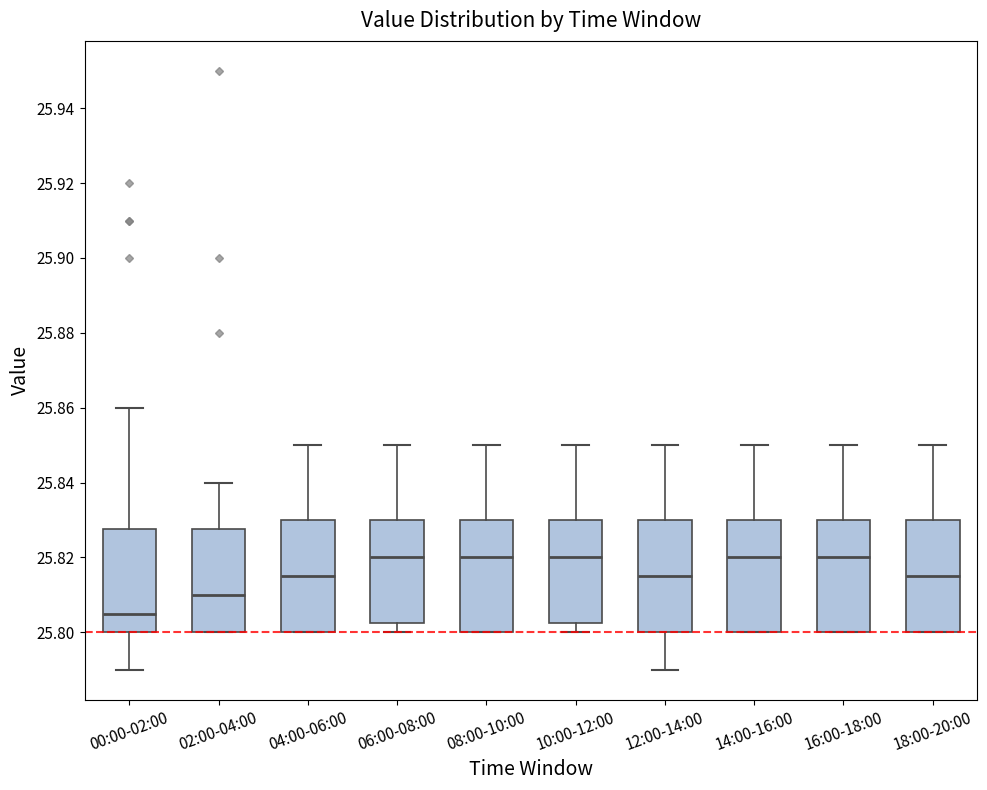

Reading left to right, transcribe this box plot: for each box, give where its median line is, the range the box spans, and where its two whiskers end, as read against the y-axis. The values are not printed on the chart, so give them approximately, as read against the axis.

00:00-02:00: median 25.806, box 25.800 to 25.828, whiskers 25.790 to 25.860
02:00-04:00: median 25.810, box 25.800 to 25.828, whiskers 25.800 to 25.840
04:00-06:00: median 25.816, box 25.800 to 25.830, whiskers 25.800 to 25.850
06:00-08:00: median 25.820, box 25.802 to 25.830, whiskers 25.800 to 25.850
08:00-10:00: median 25.820, box 25.800 to 25.830, whiskers 25.800 to 25.850
10:00-12:00: median 25.820, box 25.802 to 25.830, whiskers 25.800 to 25.850
12:00-14:00: median 25.816, box 25.800 to 25.830, whiskers 25.790 to 25.850
14:00-16:00: median 25.820, box 25.800 to 25.830, whiskers 25.800 to 25.850
16:00-18:00: median 25.820, box 25.800 to 25.830, whiskers 25.800 to 25.850
18:00-20:00: median 25.816, box 25.800 to 25.830, whiskers 25.800 to 25.850